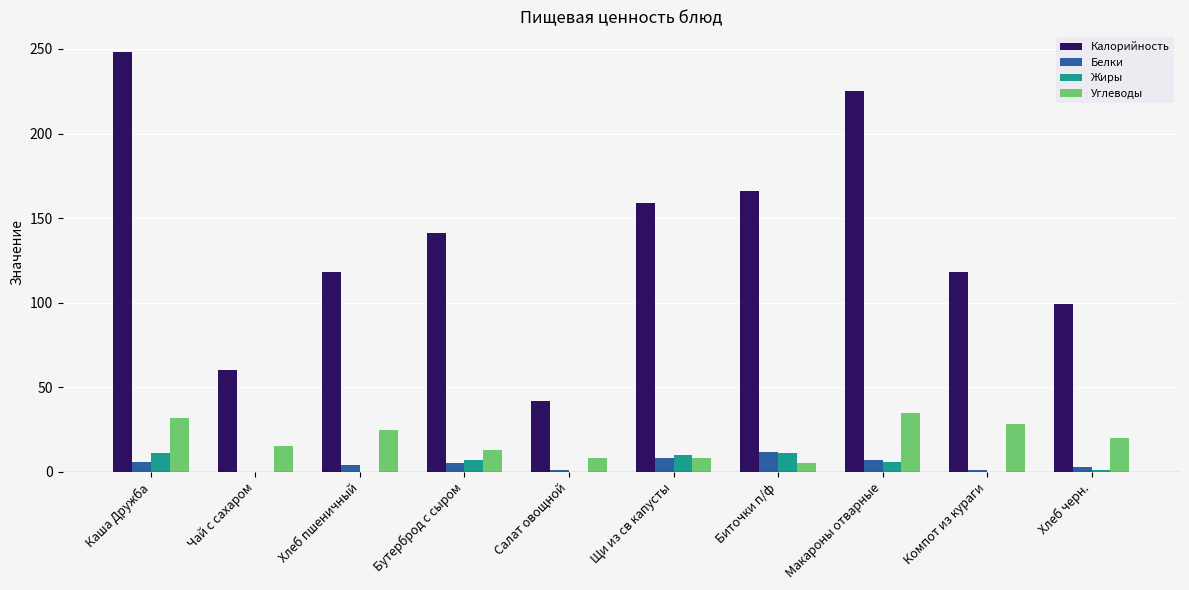

Which series has the largest total across all categories?

Калорийность